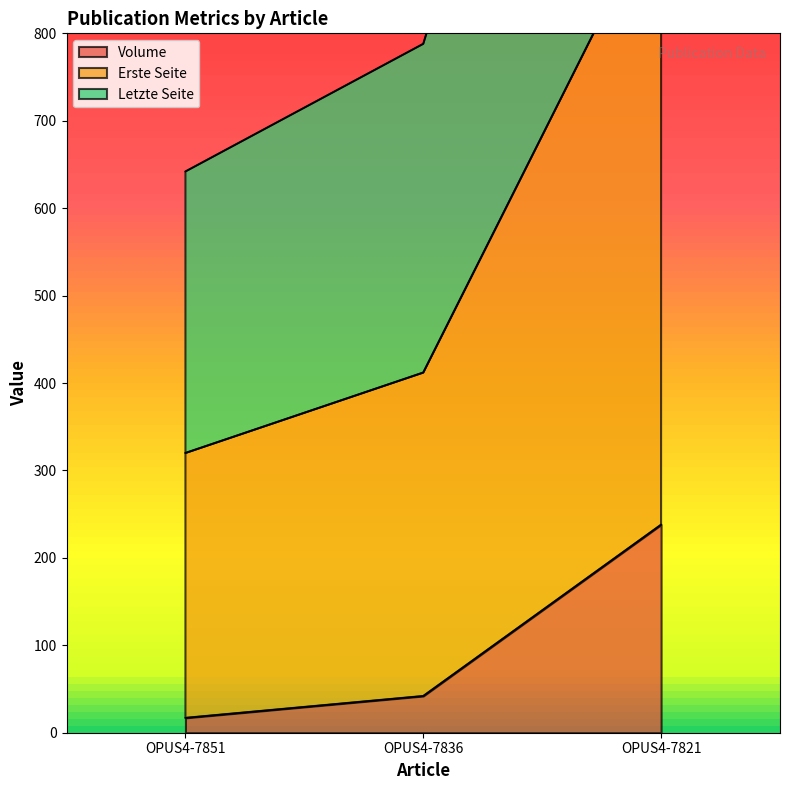

What is the difference between the highest and lowest values at OPUS4-7821?

1438